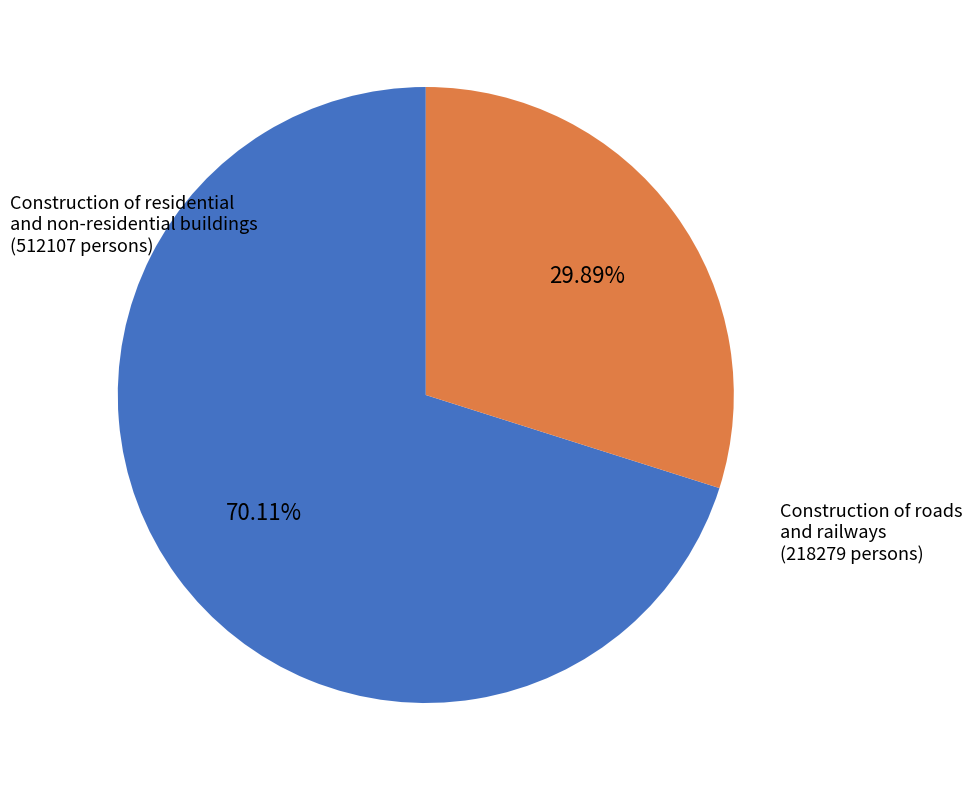

Does any single category account for the majority?

Yes